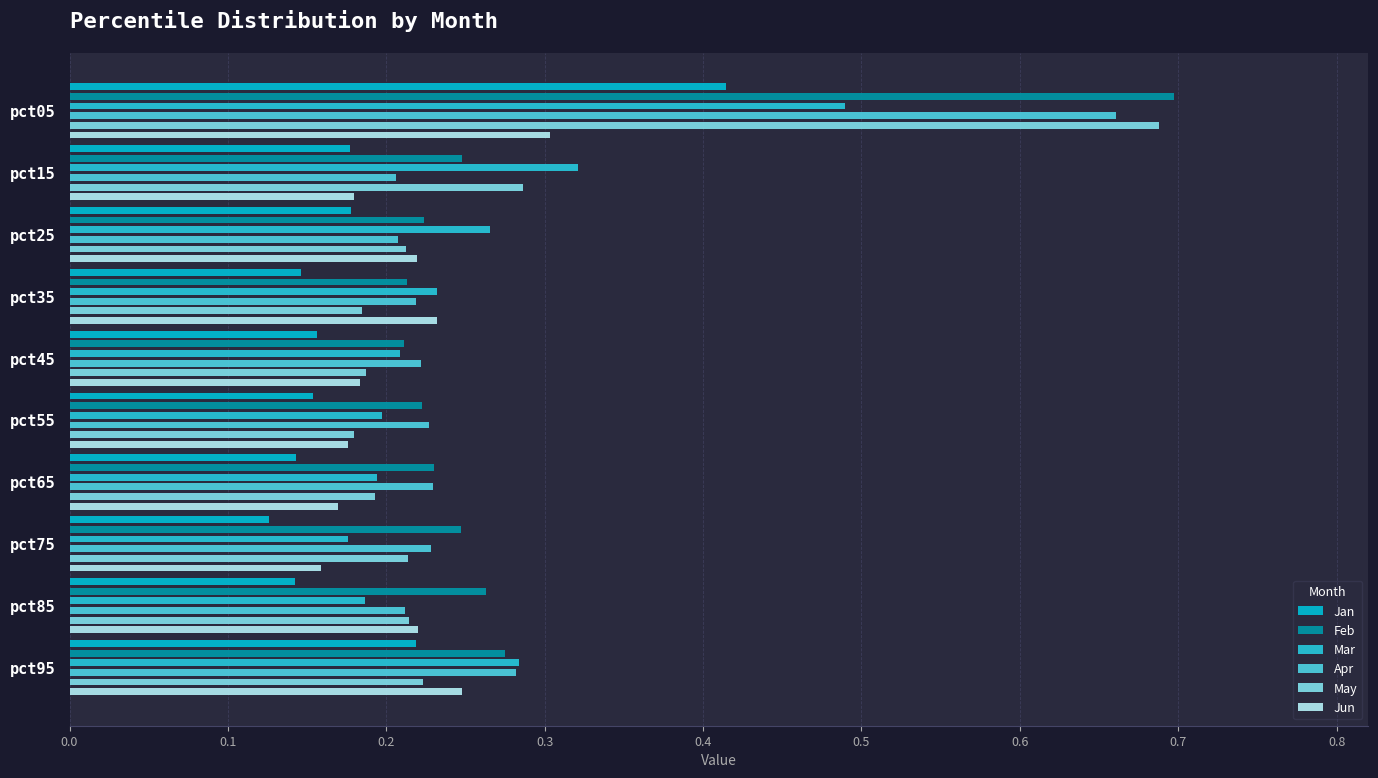

How many groups of bars are there?

10